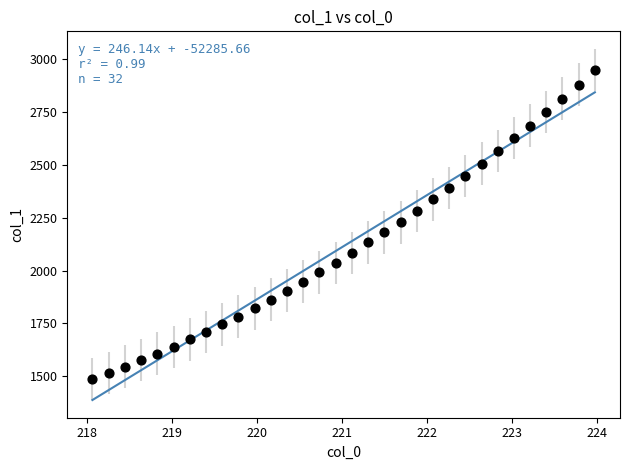

What is the range of Y values (max minus min)?

1461.8